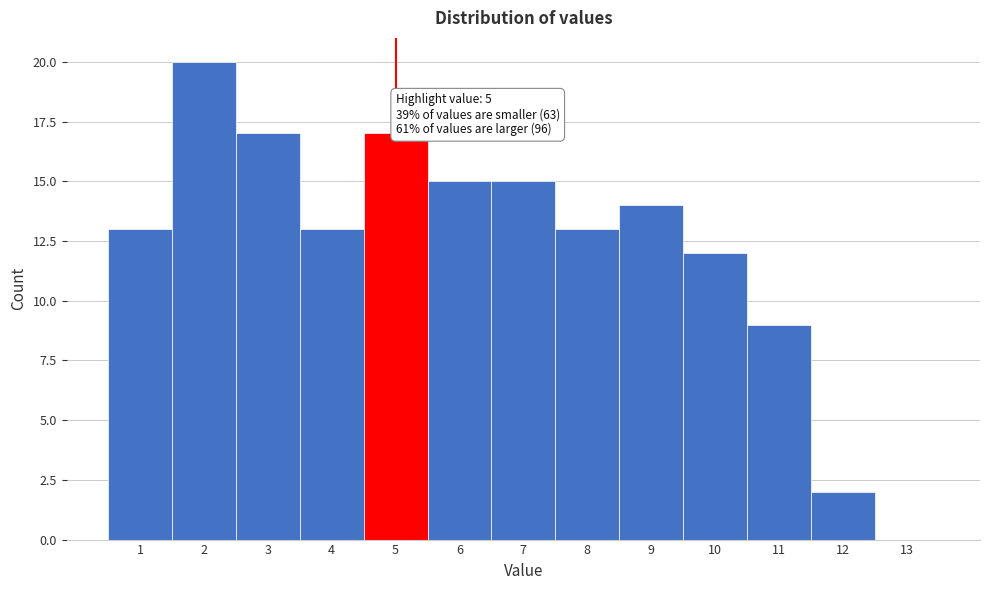

Reading left to right, what are all the values shown in this chart?

1=13	2=20	3=17	4=13	5=17	6=15	7=15	8=13	9=14	10=12	11=9	12=2	13=0